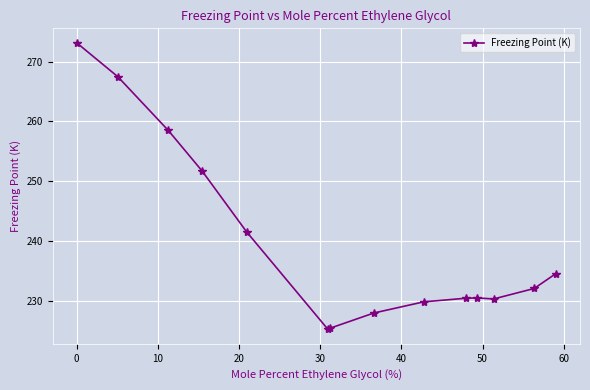

What is the difference between the maximum and minimum values?

47.9